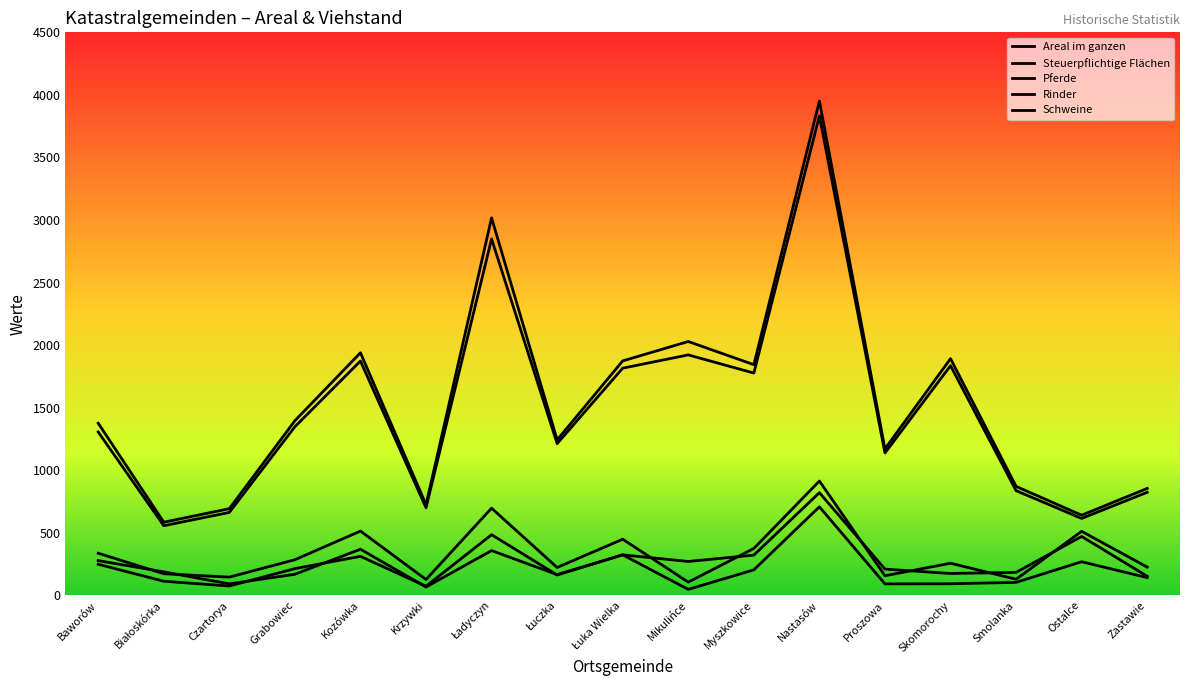

True or false: Rinder and Pferde cross at least once.

False